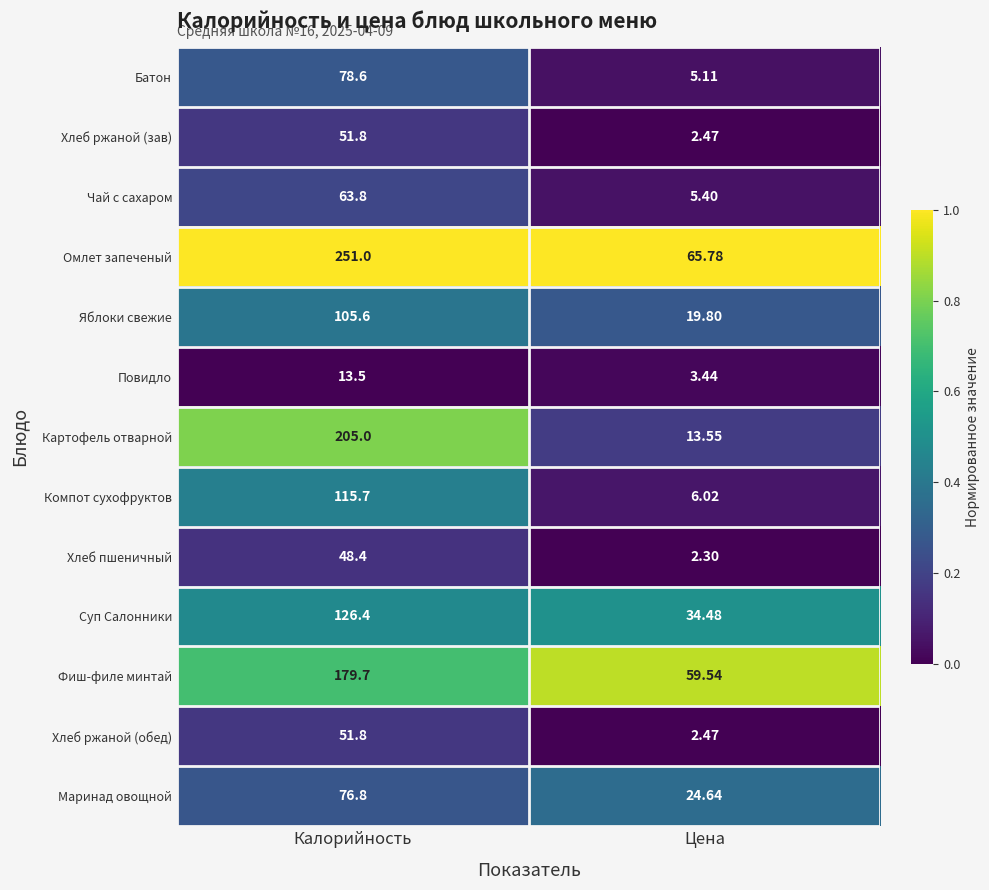

Is the value of Хлеб пшеничный at Цена greater than the value of Чай с сахаром at Цена?

No